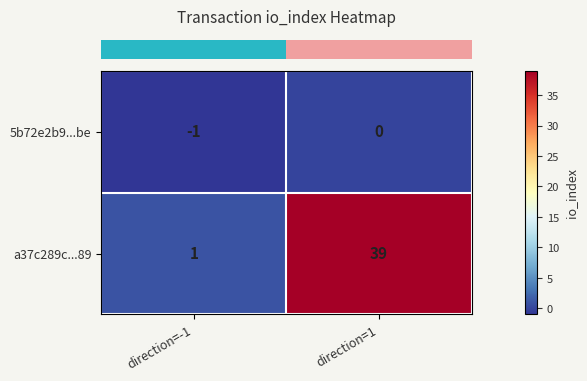

Reading right to left, extract all data points from this chart.

5b72e2b9...be: direction=1=0	direction=-1=-1
a37c289c...89: direction=1=39	direction=-1=1